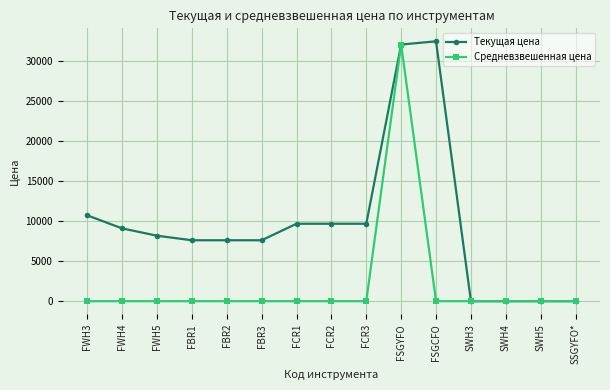

Rank the series at FCR2 from highest to lowest value.

Текущая цена, Средневзвешенная цена